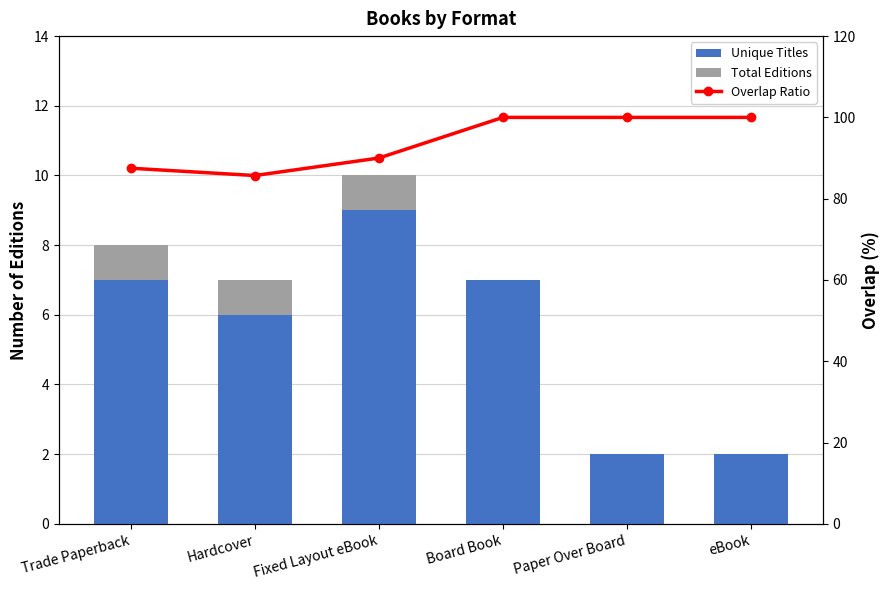

What are all the series names shown in the legend?

Unique Titles, Total Editions, Overlap Ratio